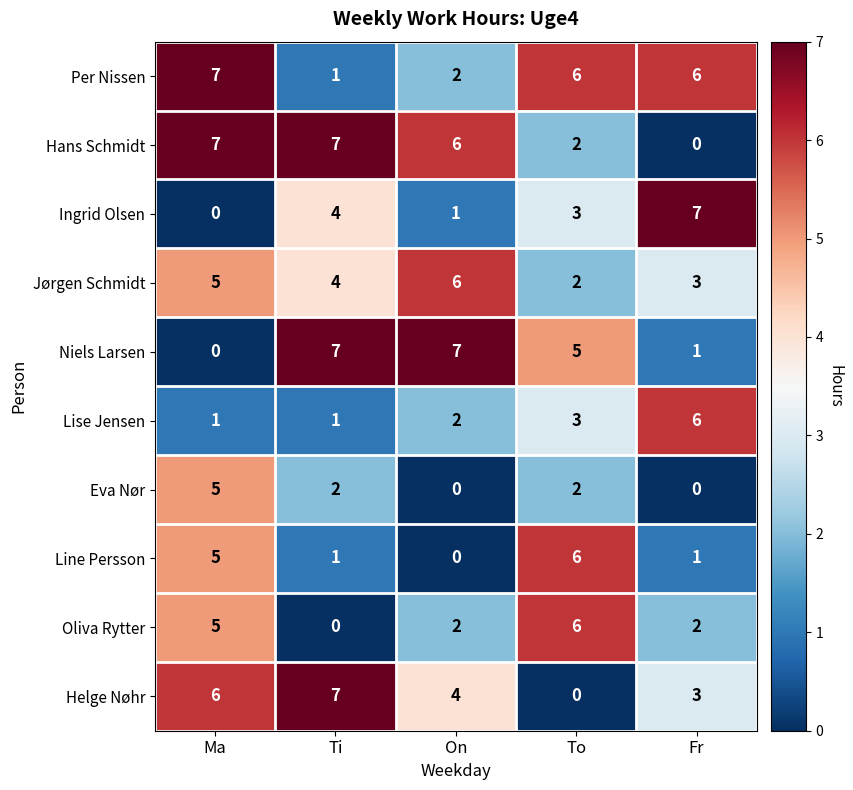

What is the approximate value of Per Nissen at To?

6